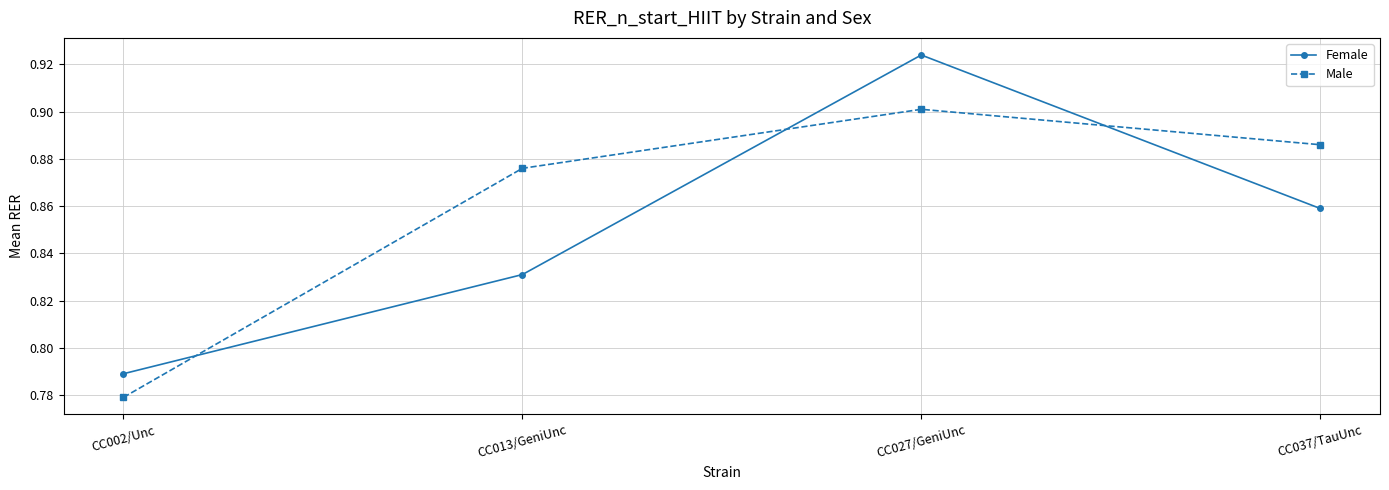

After their last crossing, which series has the higher values: Male or Female?

Male